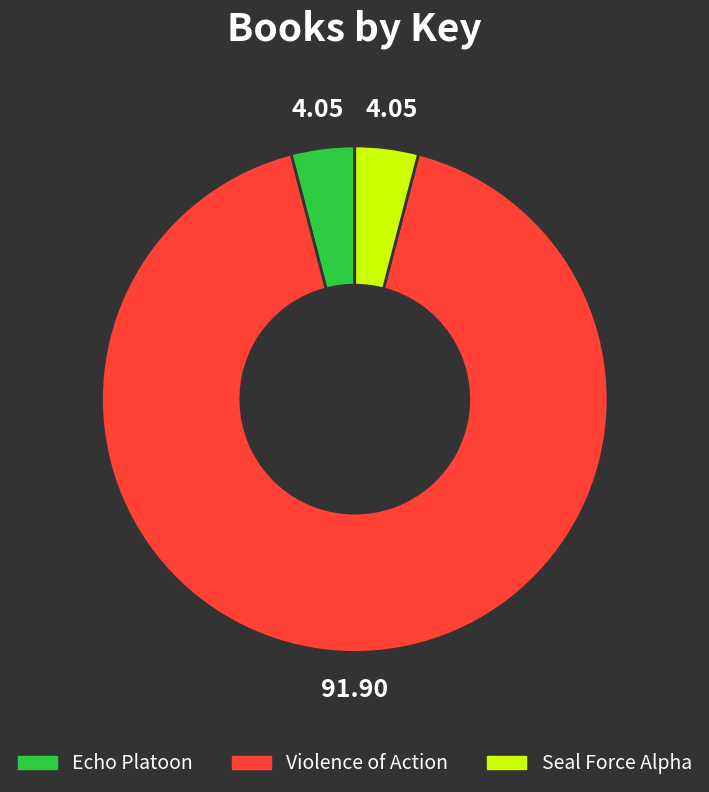

Does Echo Platoon account for over 50% of the chart?

No